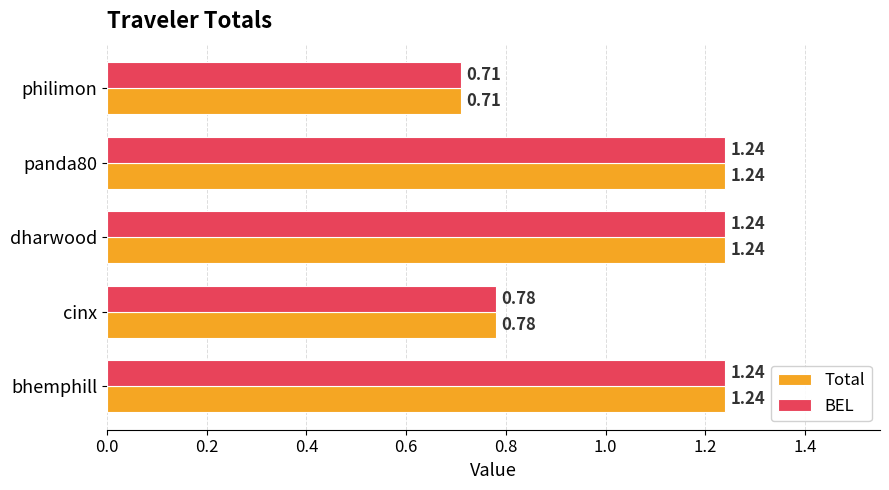

What is the total value across all series at cinx?

1.6